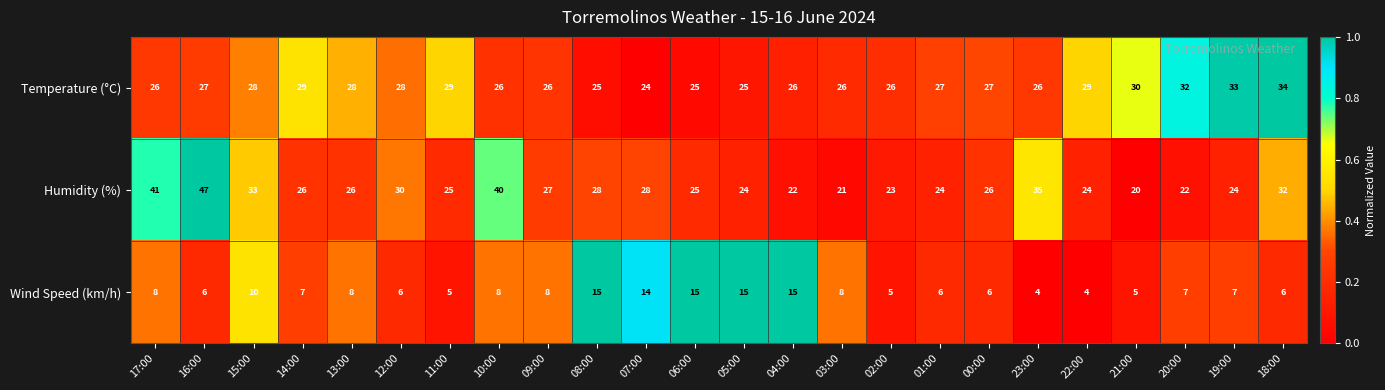

True or false: Humidity (%) has a value of 32 at 18:00.

True